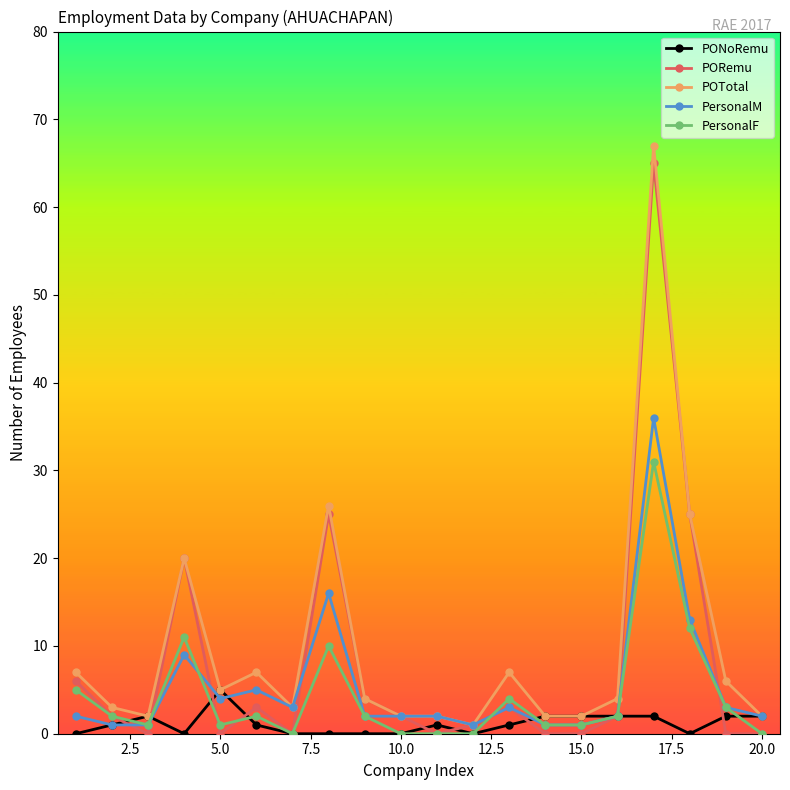

True or false: PONoRemu has more than 1 points higher than both neighbors.

True